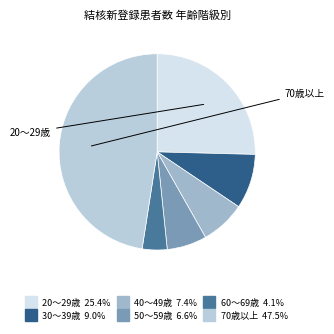

The 20～29歳 slice represents 25% of the pie. True or false?

True